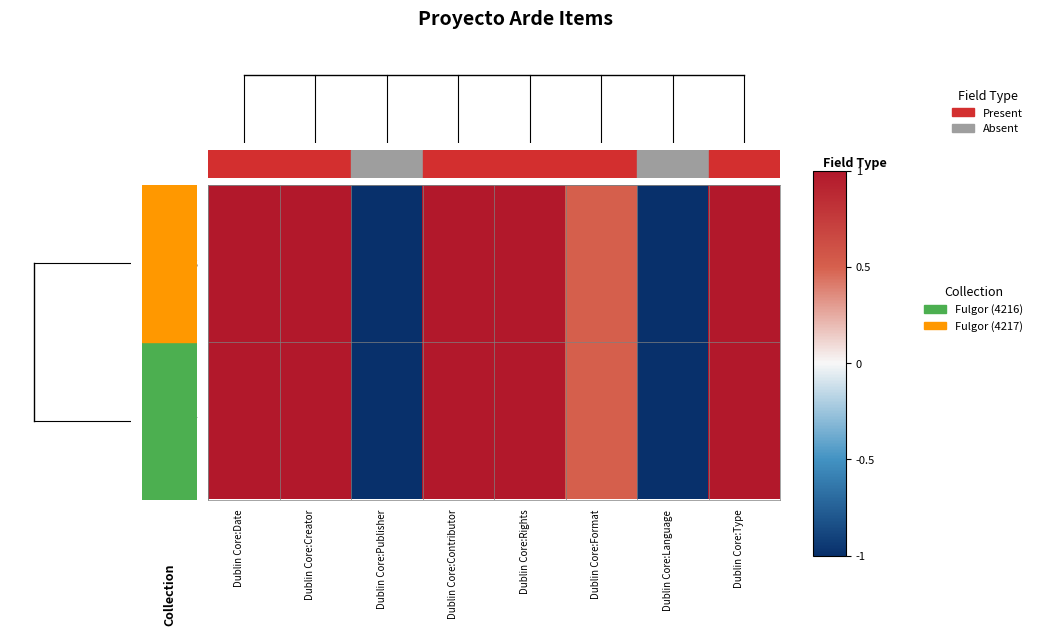

Between Dublin Core:Type and Dublin Core:Creator, which is larger?

Dublin Core:Type